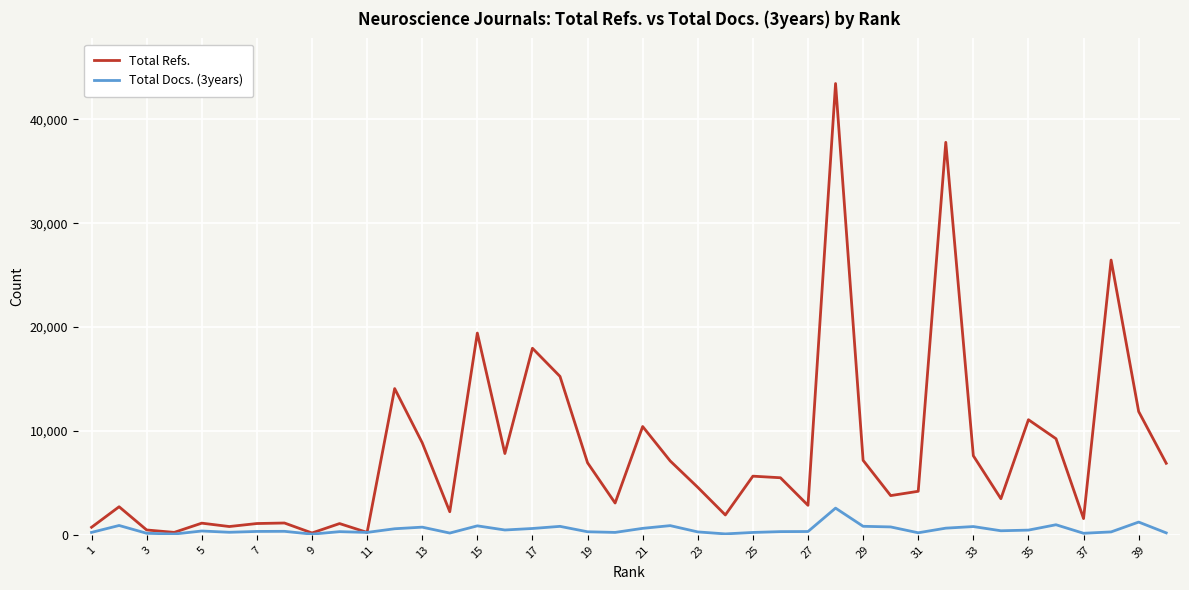

Which series has the largest range (max minus min)?

Total Refs.